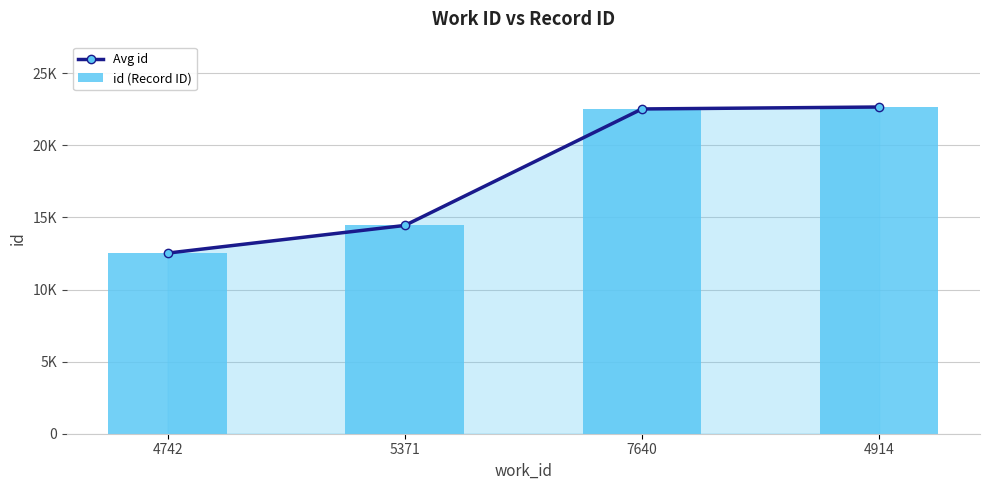

Reading left to right, extract all data points from this chart.

Avg id: 4742=12527	5371=14446	7640=22525	4914=22660
id (Record ID): 4742=12527	5371=14446	7640=22525	4914=22660